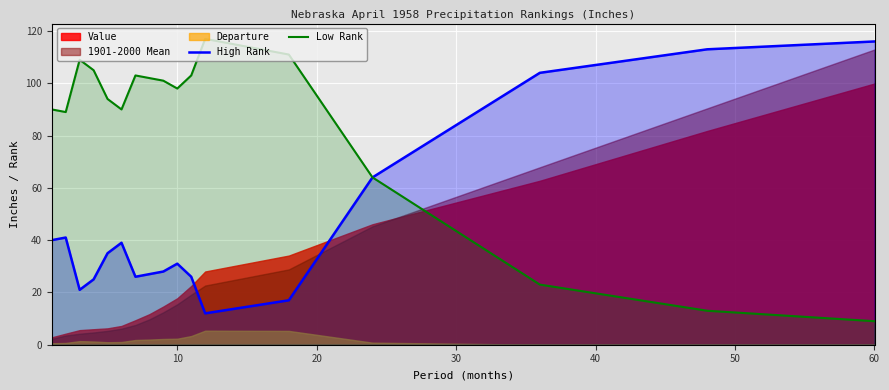

Is it true that High Rank equals 75 at 60?

False